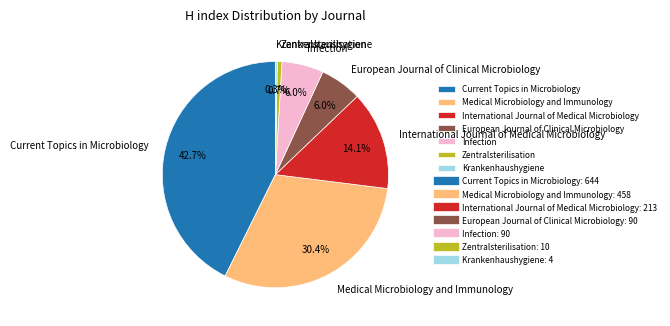

Which has a higher value, Zentralsterilisation or Infection?

Infection